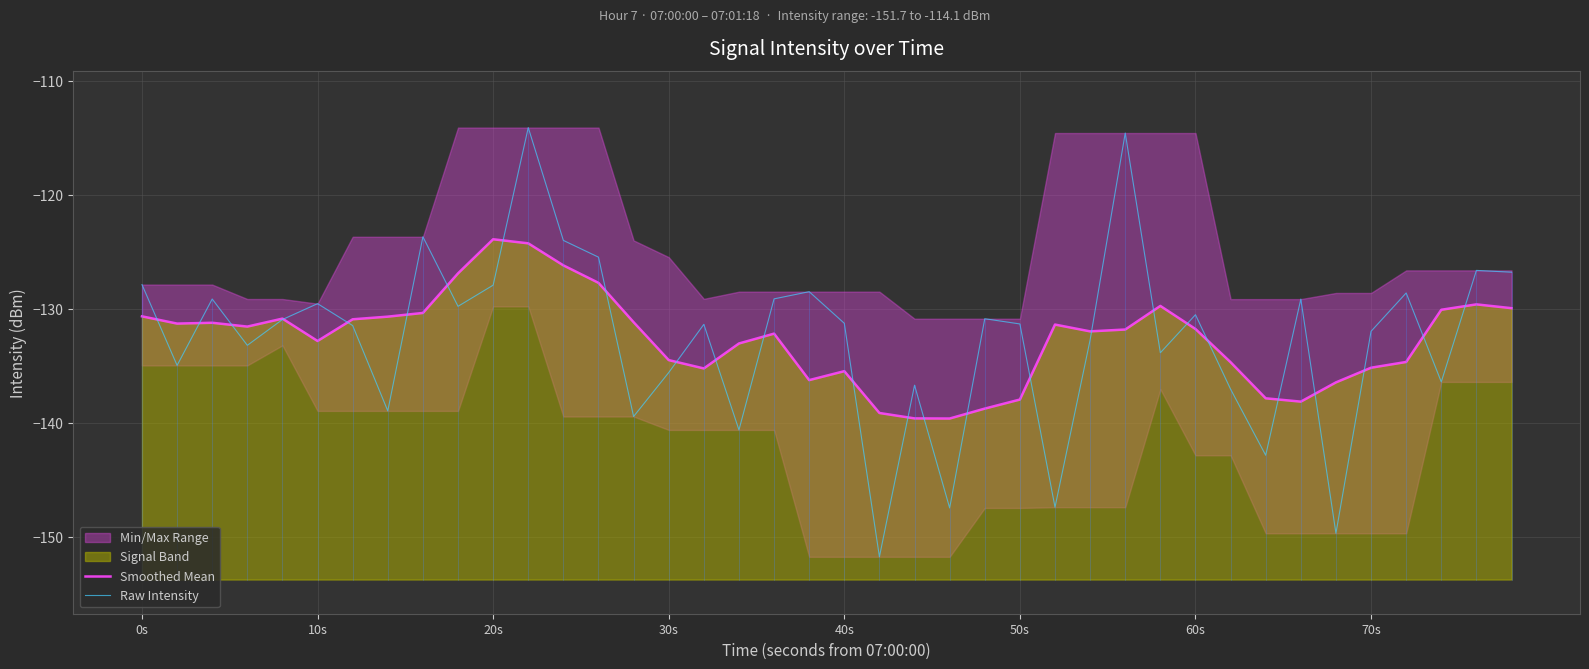

Is the value of Raw Intensity at 27 greater than the value of Smoothed Mean at 29?

No